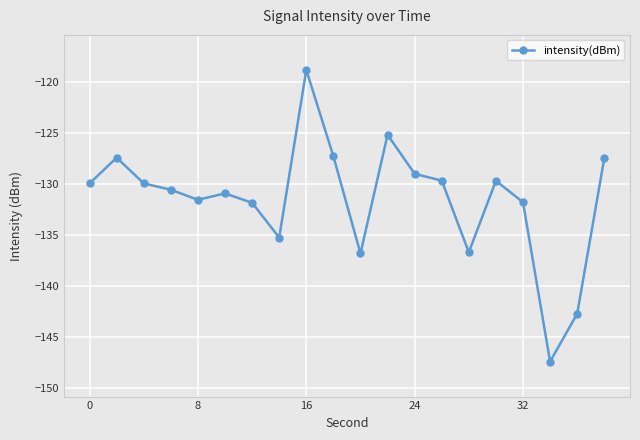

What is the sum of all values?

-2629.8